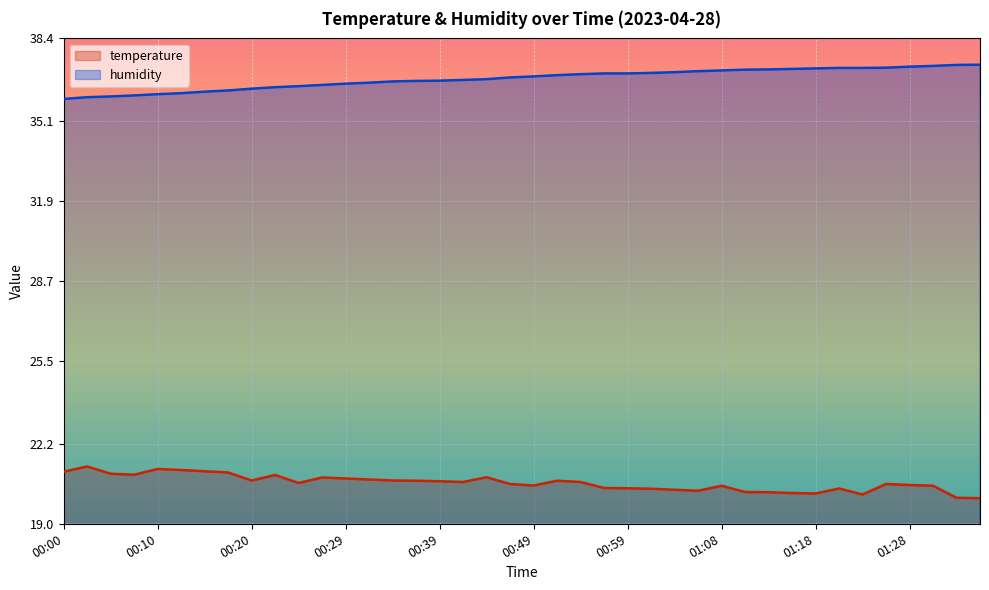

Which series has the largest total across all categories?

humidity